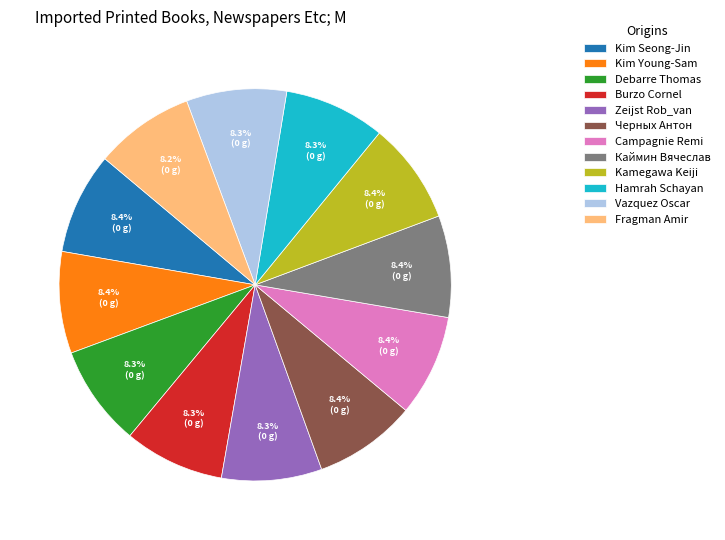

Do Campagnie Remi and Каймин Вячеслав together represent more than half of the pie?

No